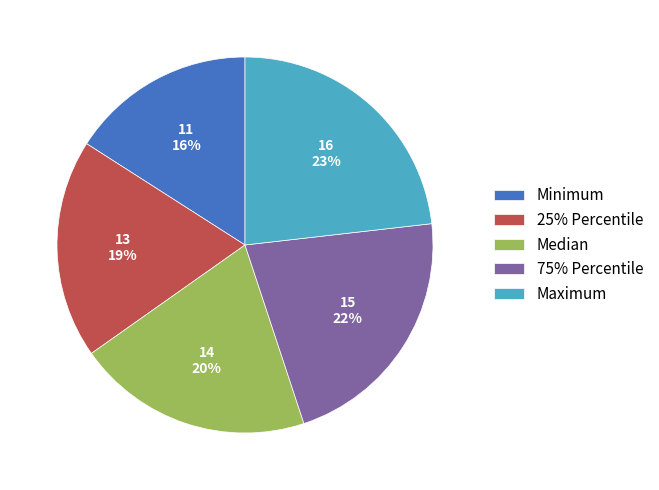

How many segments does this pie chart have?

5